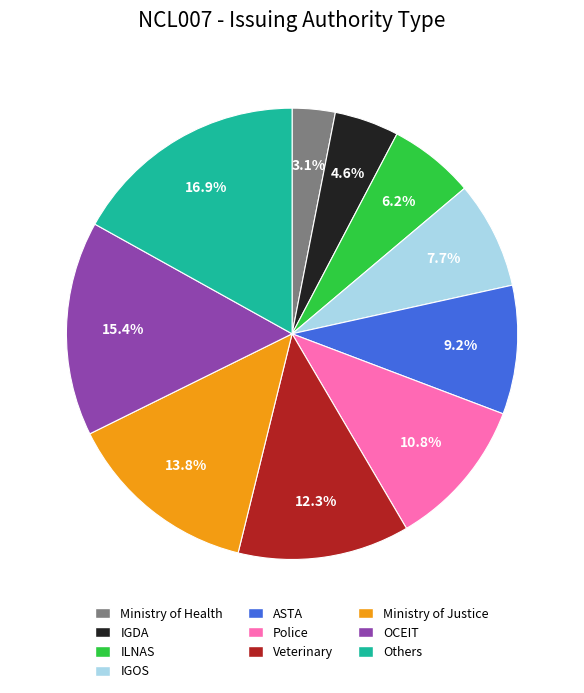

The IGDA slice represents 10% of the pie. True or false?

False